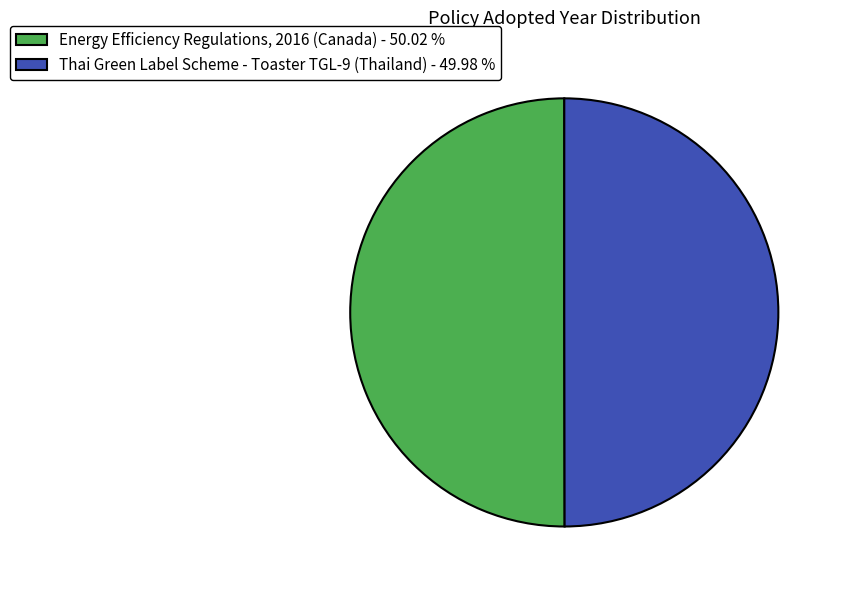

Approximately how many times larger is the value at Thai Green Label Scheme - Toaster TGL-9 (Thailand) - 49.98 % compared to Energy Efficiency Regulations, 2016 (Canada) - 50.02 %?

1.0